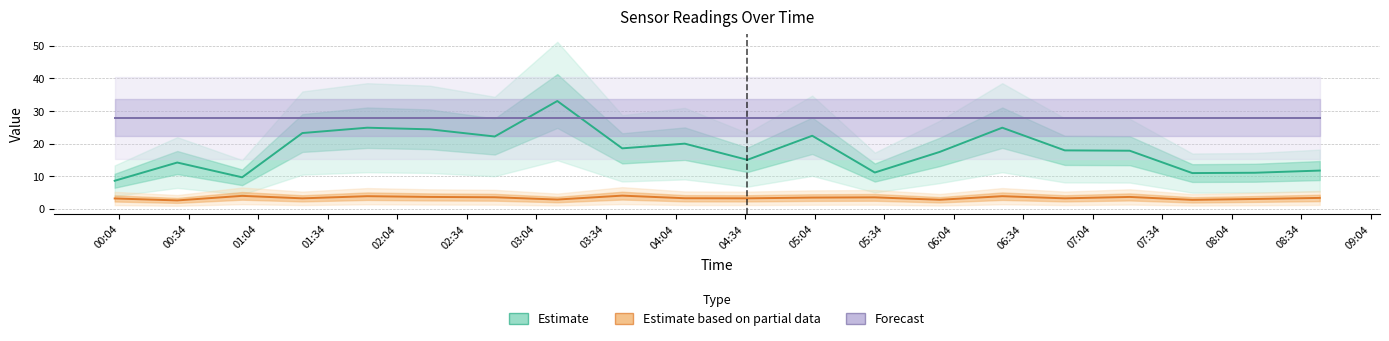

What is the label of the 18th point from the left?

08:34